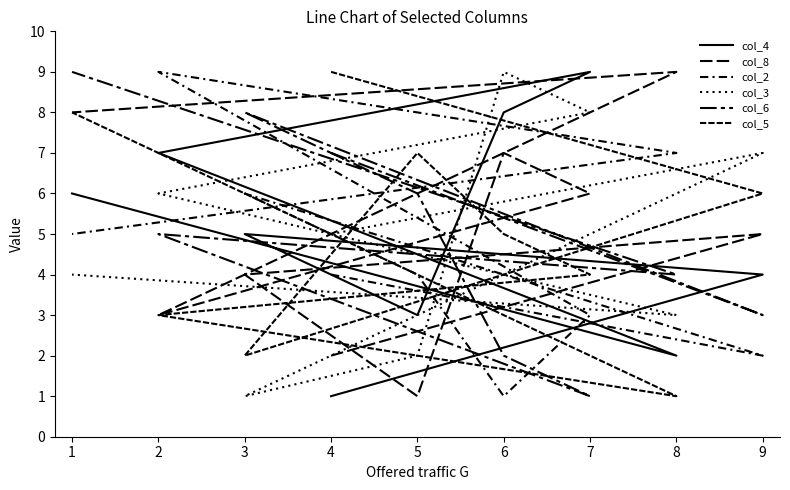

Between 7 and 6, which is larger?

6